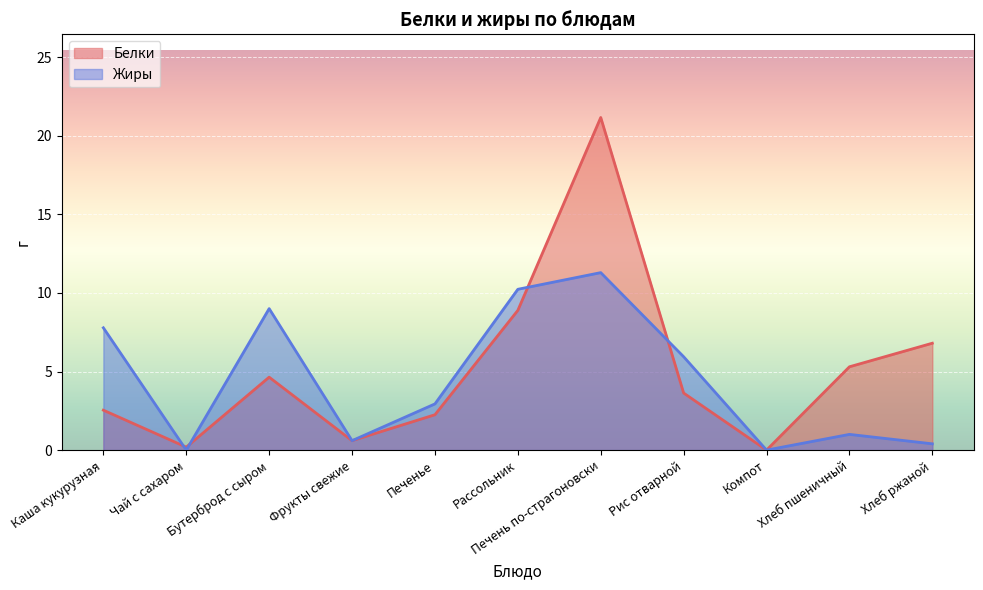

How many values in the Жиры series exceed 2?

6